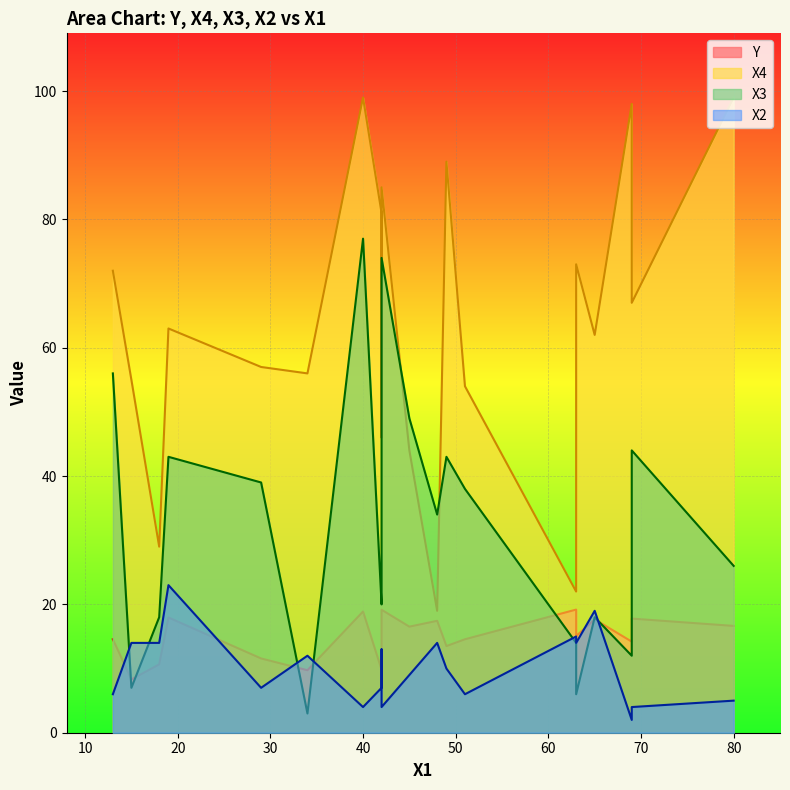

What is the maximum value for X3?

77.0